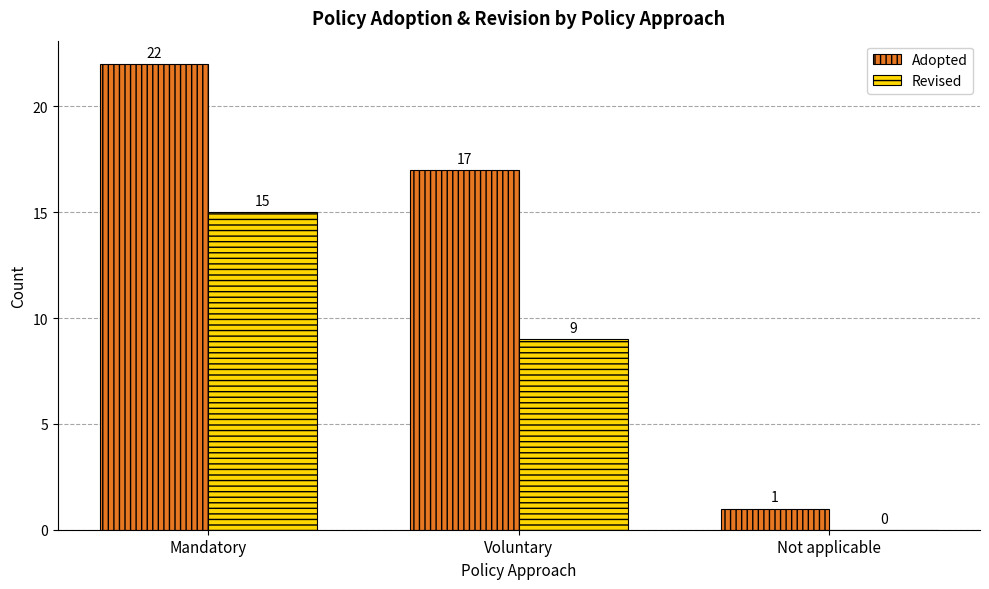

The value of Adopted at Mandatory is 22. True or false?

True